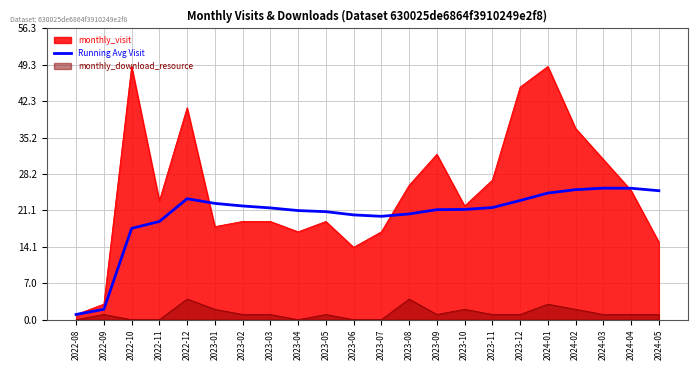

What is the label of the 12th point from the left?

2023-07